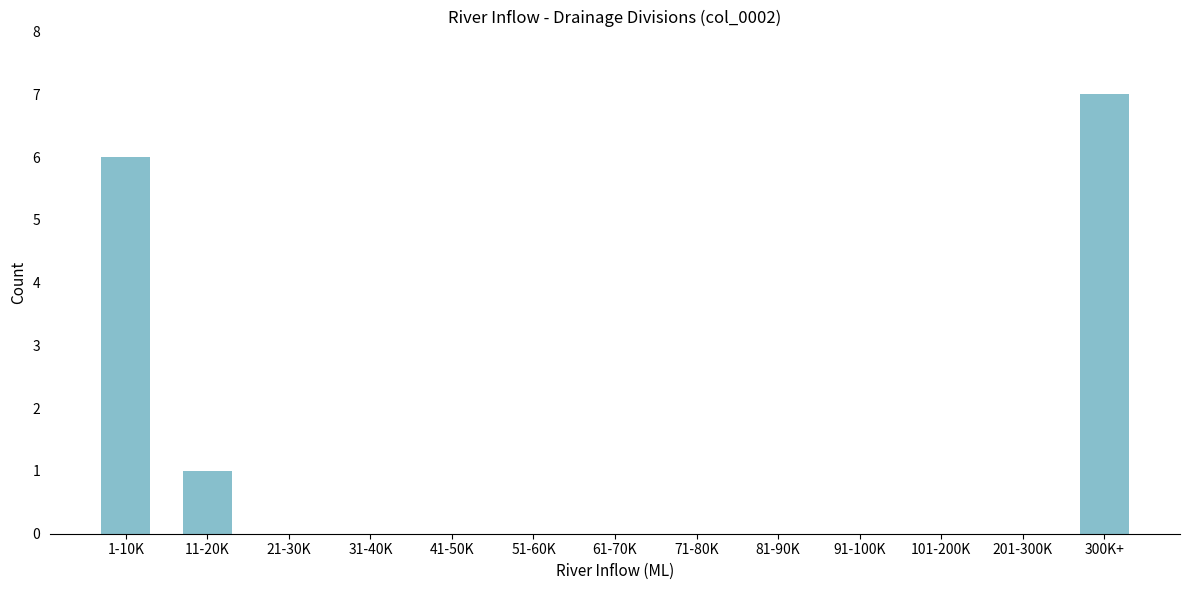

Reading left to right, extract all data points from this chart.

1-10K=6	11-20K=1	21-30K=0	31-40K=0	41-50K=0	51-60K=0	61-70K=0	71-80K=0	81-90K=0	91-100K=0	101-200K=0	201-300K=0	300K+=7